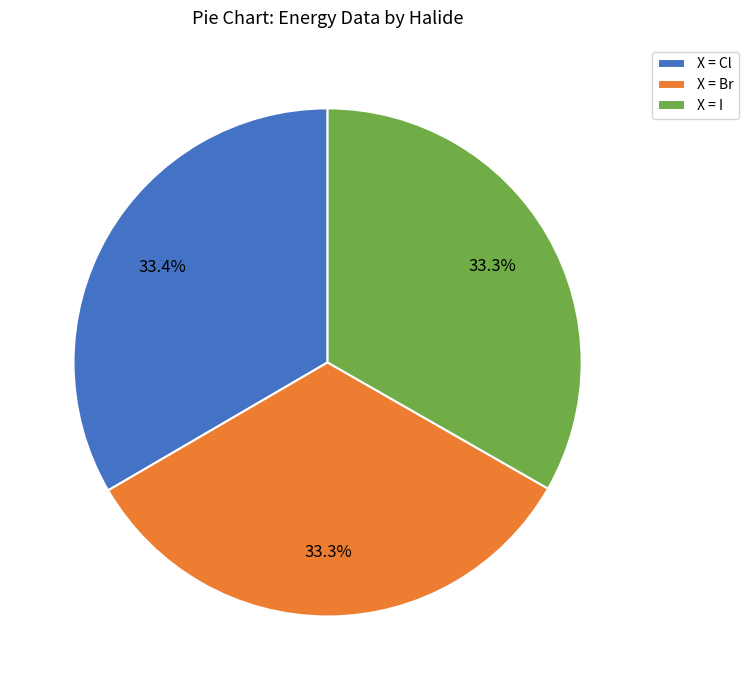

Approximately how many times larger is the value at X = I compared to X = Br?

1.0